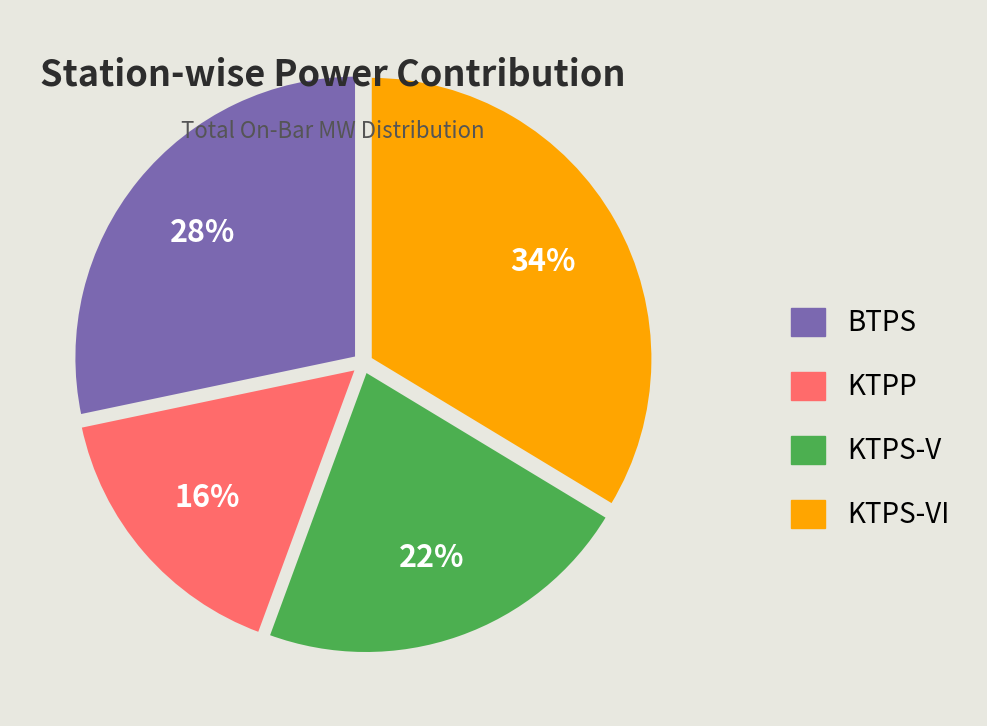

Which category has the smallest portion of the pie?

KTPP